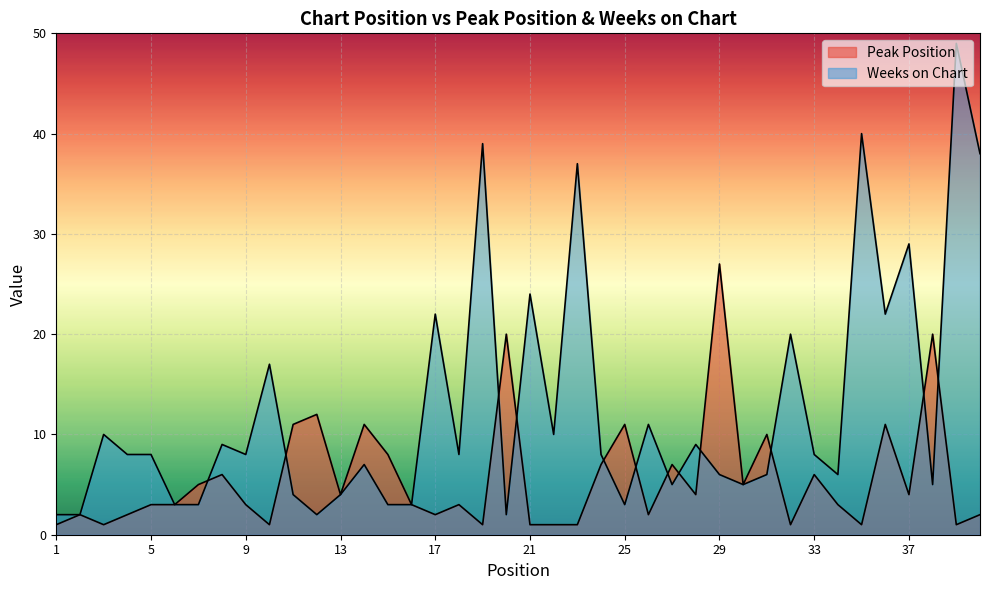

At which label does Weeks on Chart reach its minimum?

1